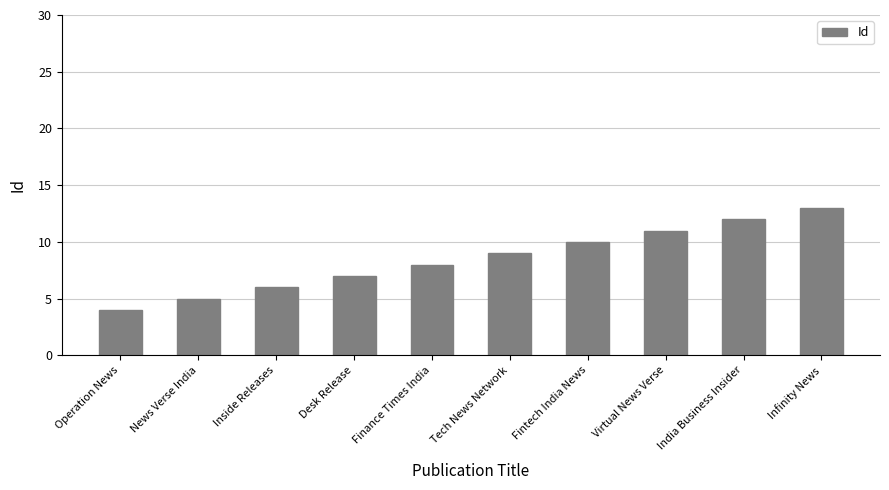

List the labels in order of value, largest first.

Infinity News, India Business Insider, Virtual News Verse, Fintech India News, Tech News Network, Finance Times India, Desk Release, Inside Releases, News Verse India, Operation News